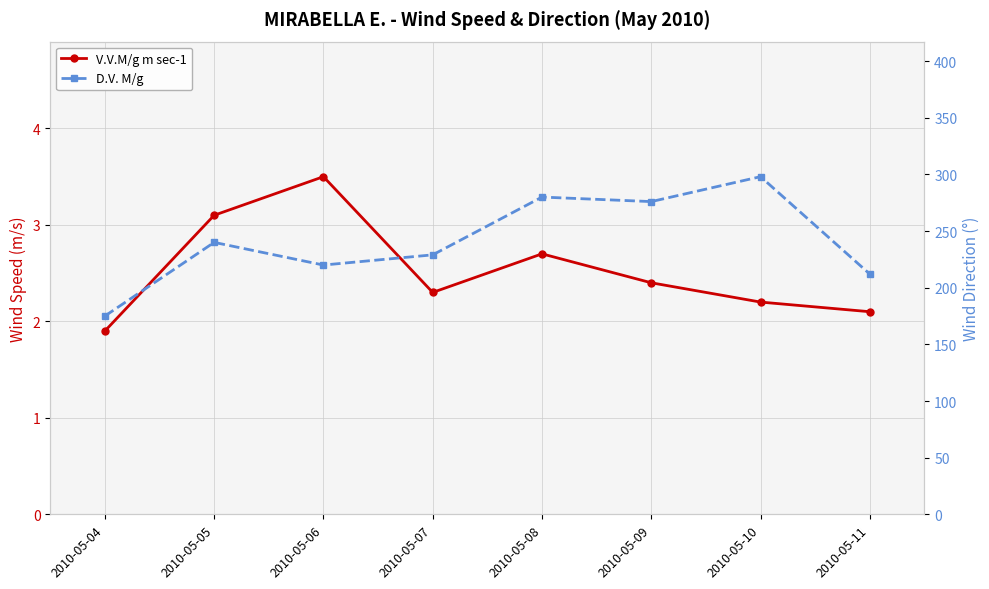

True or false: V.V.M/g m sec-1 and D.V. M/g cross at least once.

False